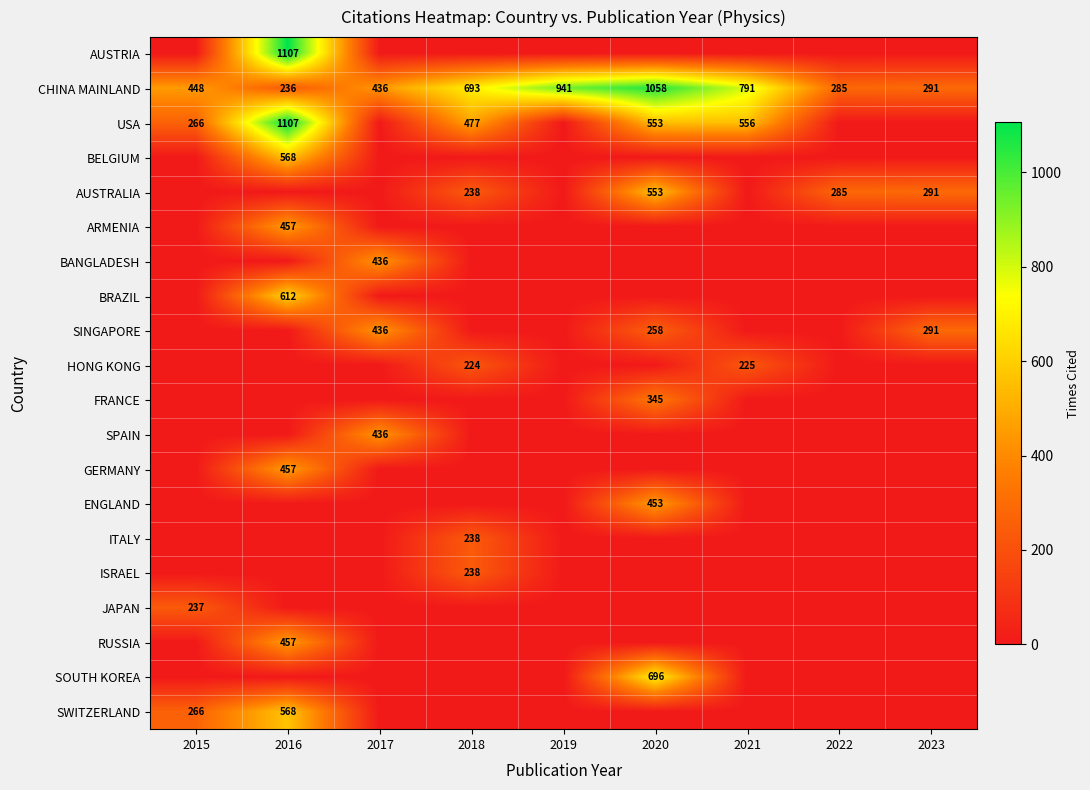

What is the difference between the maximum and minimum values in the CHINA MAINLAND series?

822